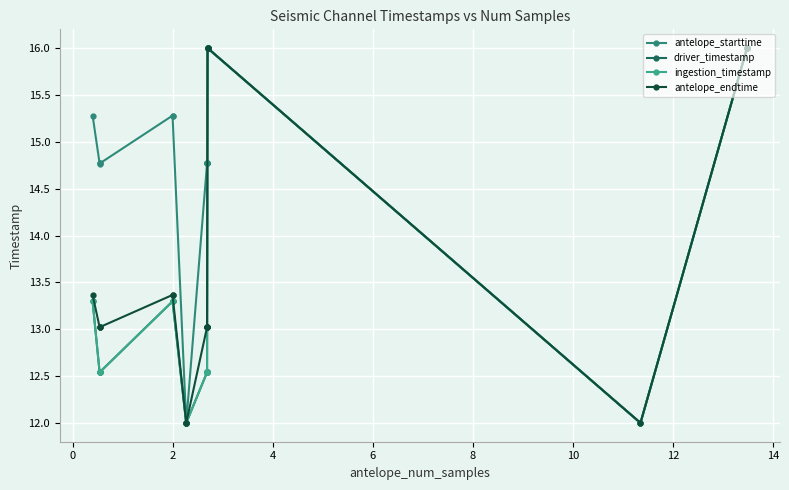

How many lines are shown in the chart?

4